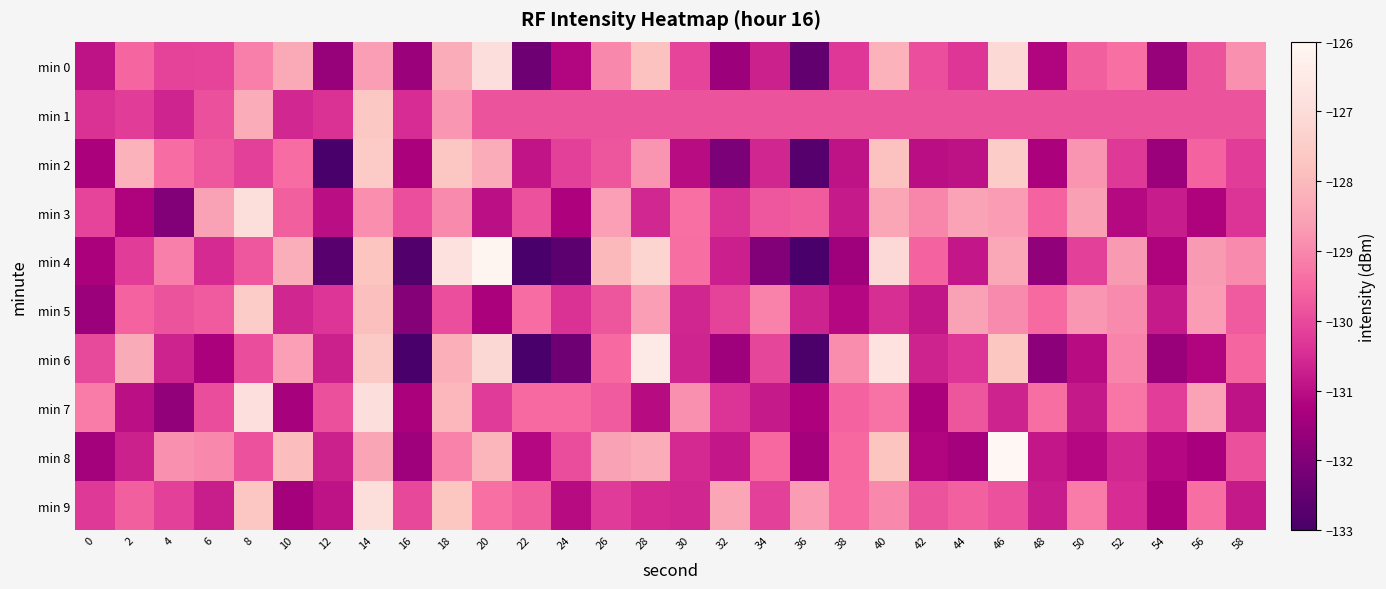

Which series has the widest spread of values?

min 4